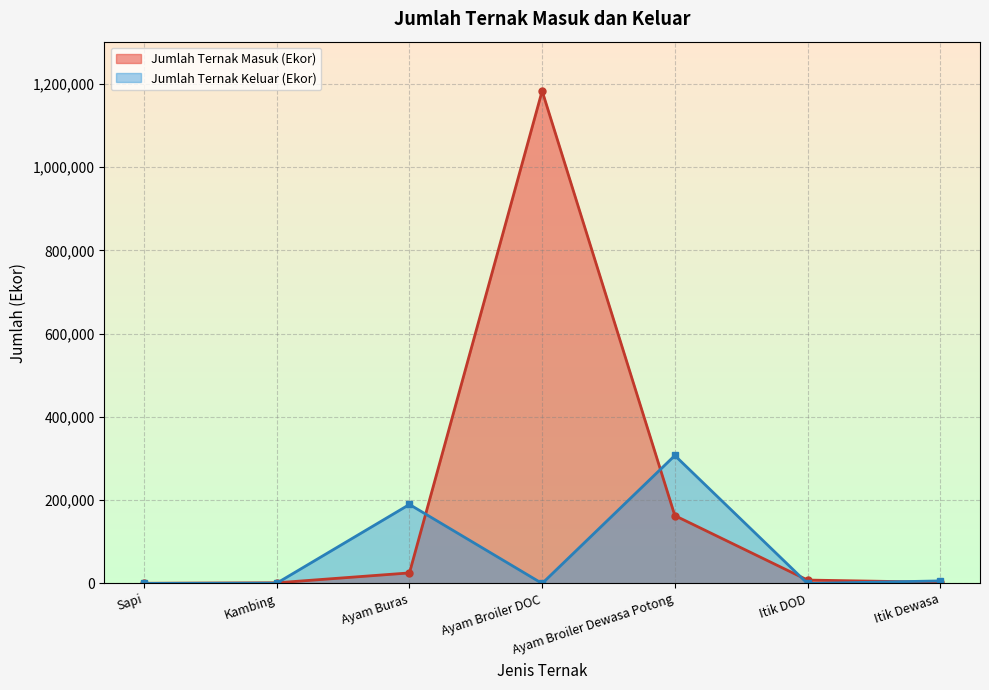

Which series changed the most between Ayam Broiler DOC and Ayam Broiler Dewasa Potong?

Jumlah Ternak Masuk (Ekor)